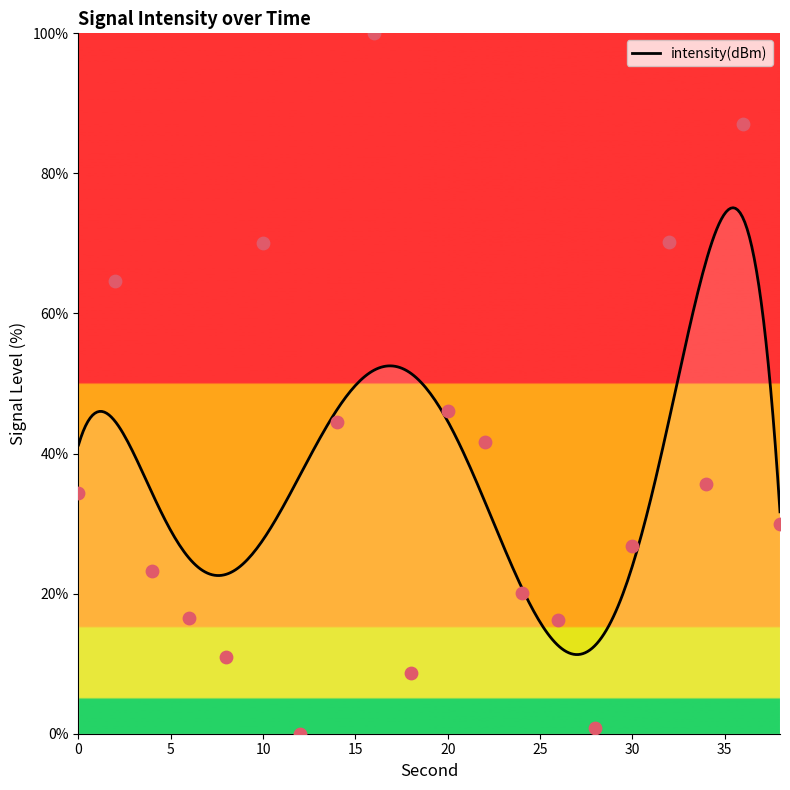

What is the change in value from 10 to 26?

-53.9